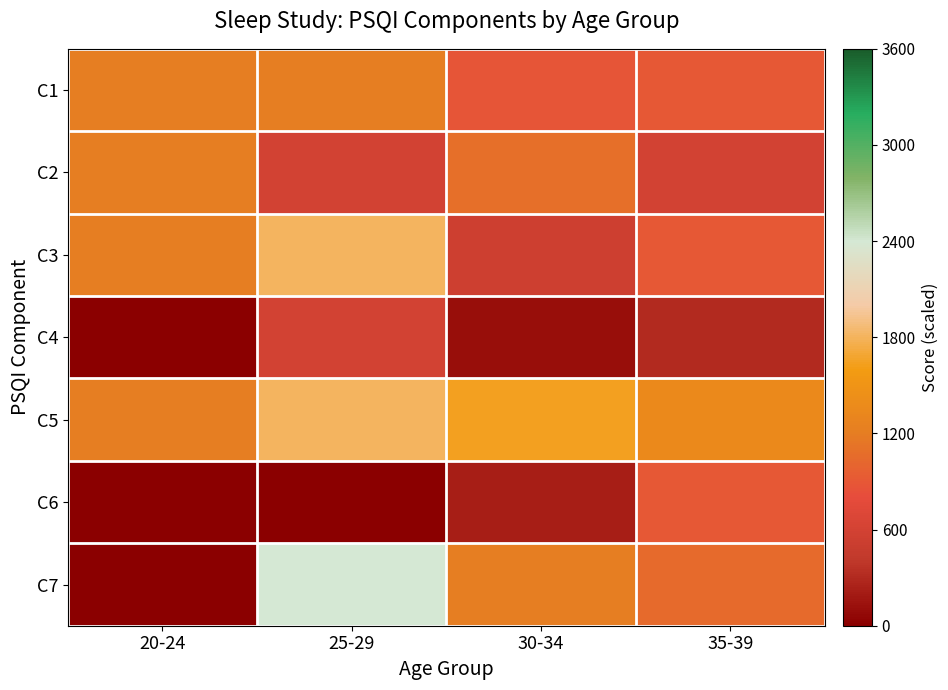

What is the spread (max minus min) of values at 35-39?

1050.0